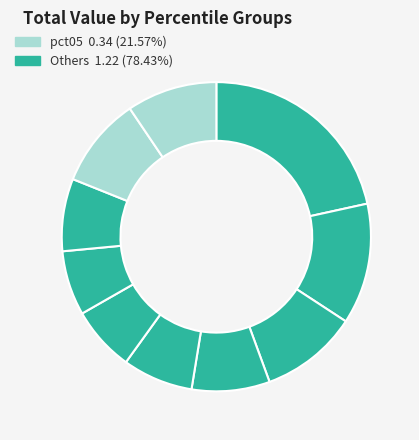

Is there a majority slice in this chart?

No